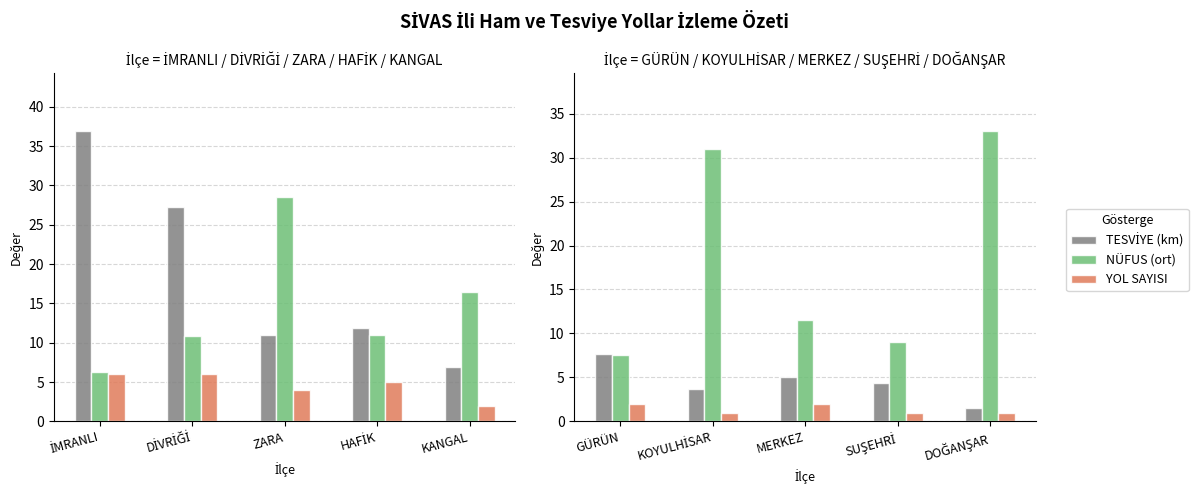

What is the label of the 4th bar from the left?

SUŞEHRİ